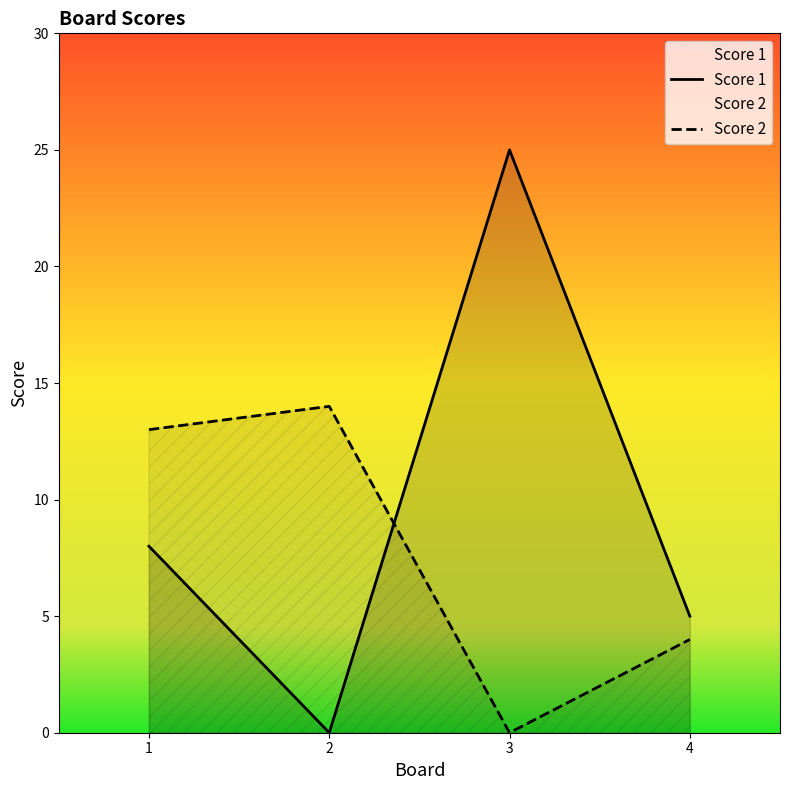

What is the sum of all Score 2 values?

31